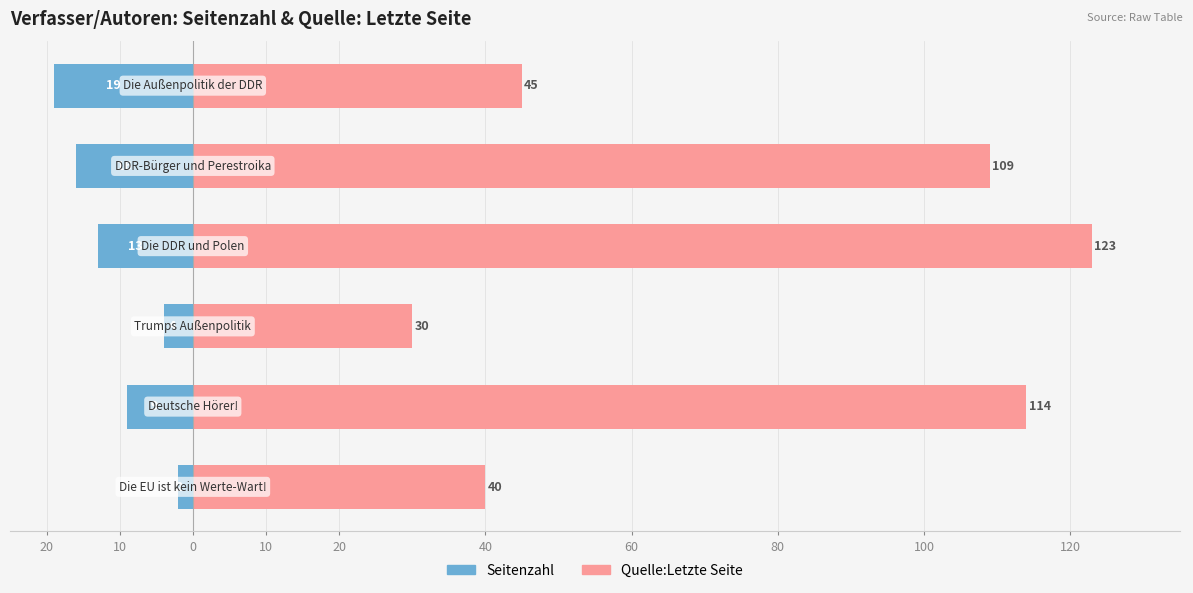

True or false: Seitenzahl has a value of -1 at 20.

False